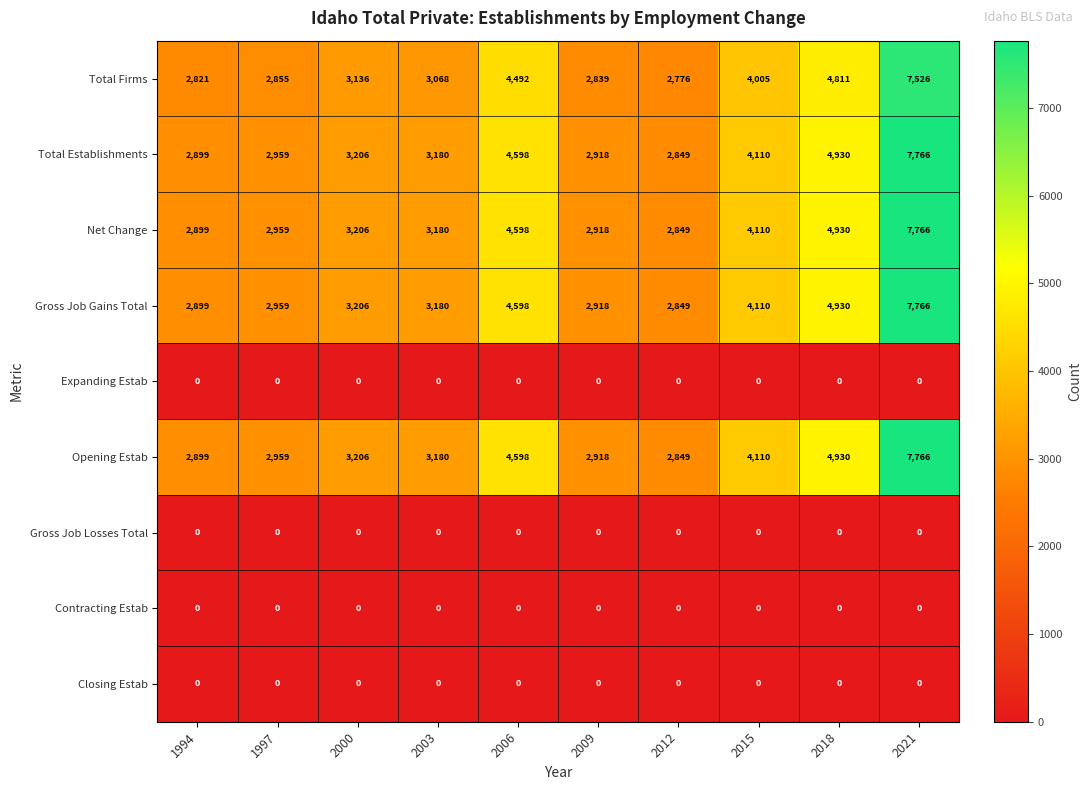

The Contracting Estab series shows 0 at 2012. True or false?

True